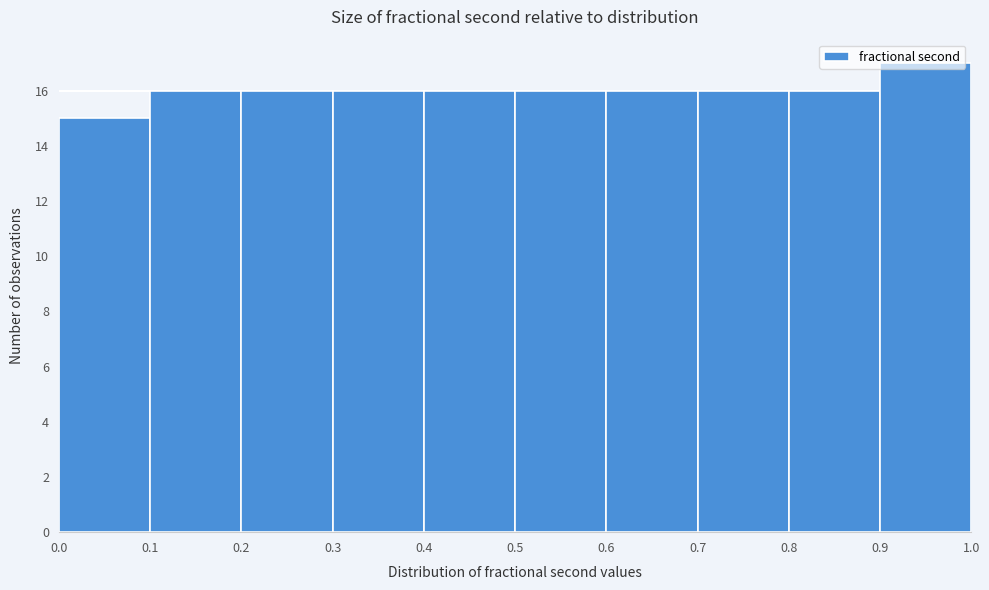

Reading left to right, list every bar in this chart as the range it spans on the x-axis followed by its height. The values are not printed on the chart, so give them approximately, as read against the axis.

0.0 to 0.1: 15
0.1 to 0.2: 16
0.2 to 0.3: 16
0.3 to 0.4: 16
0.4 to 0.5: 16
0.5 to 0.6: 16
0.6 to 0.7: 16
0.7 to 0.8: 16
0.8 to 0.9: 16
0.9 to 1.0: 17